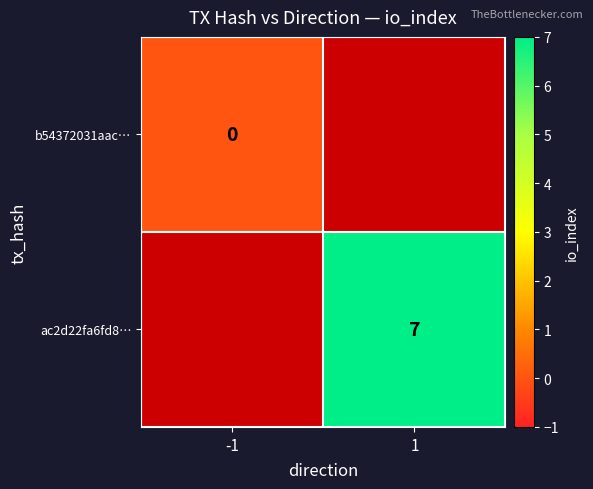

List the series in order of their peak value, lowest first.

b54372031aac…, ac2d22fa6fd8…